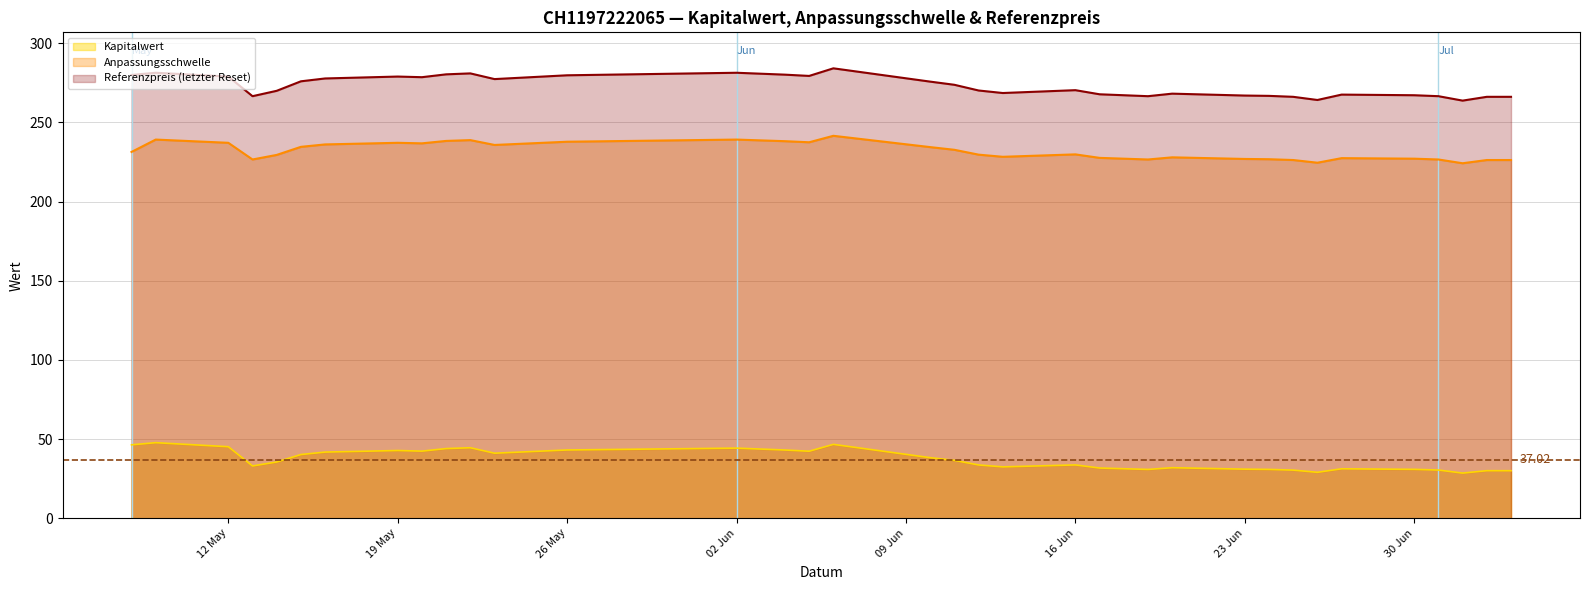

What value does the Anpassungsschwelle series have at 10?

228.0